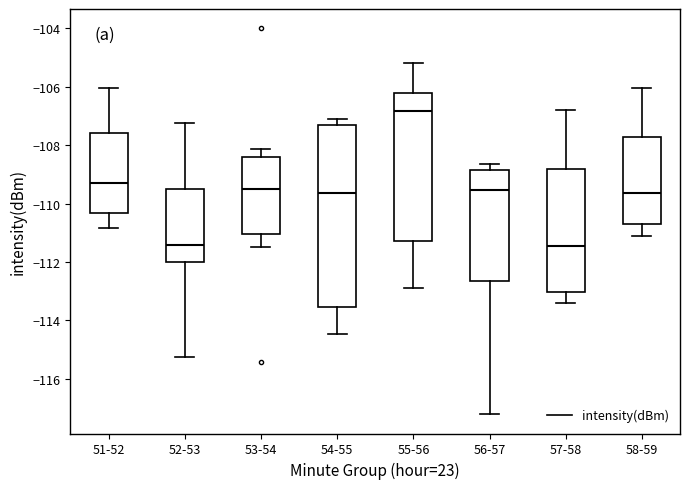

Reading left to right, transcribe this box plot: for each box, give where its median line is, the range the box spans, and where its two whiskers end, as read against the y-axis. The values are not printed on the chart, so give them approximately, as read against the axis.

51-52: median -109.2, box -110.4 to -107.6, whiskers -110.8 to -106.0
52-53: median -111.4, box -112.0 to -109.6, whiskers -115.2 to -107.2
53-54: median -109.4, box -111.0 to -108.4, whiskers -111.4 to -108.2
54-55: median -109.6, box -113.6 to -107.4, whiskers -114.4 to -107.2
55-56: median -106.8, box -111.2 to -106.2, whiskers -112.8 to -105.2
56-57: median -109.6, box -112.6 to -108.8, whiskers -117.2 to -108.6
57-58: median -111.4, box -113.0 to -108.8, whiskers -113.4 to -106.8
58-59: median -109.6, box -110.8 to -107.8, whiskers -111.2 to -106.0